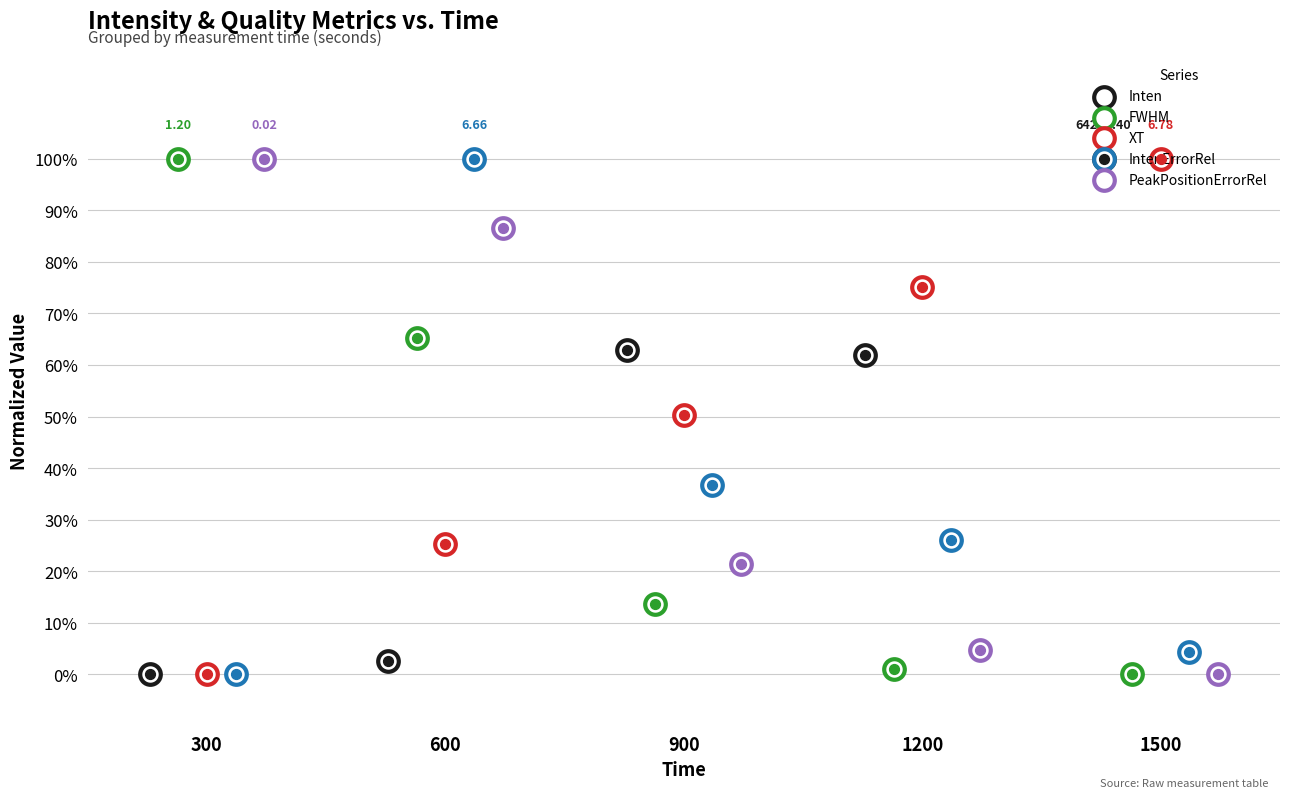

Which series reaches the maximum Y coordinate?

Inten